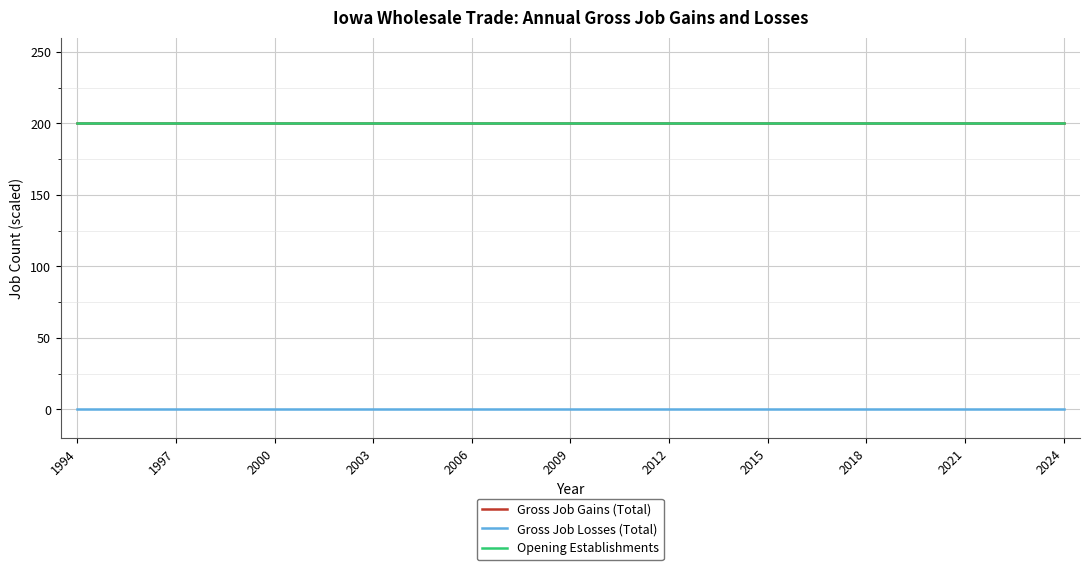

Which category has the highest value across all series?

1994